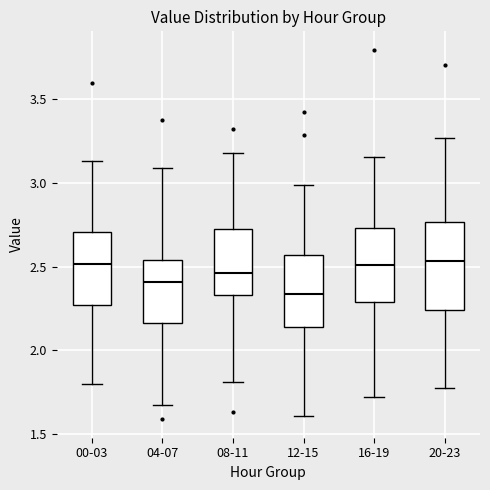

Reading left to right, read every box against the y-axis: the position of its median line, the range the box covers, and the ends of its whiskers. The values are not printed on the chart, so give them approximately, as read against the axis.

00-03: median 2.50, box 2.25 to 2.70, whiskers 1.80 to 3.15
04-07: median 2.40, box 2.15 to 2.55, whiskers 1.65 to 3.10
08-11: median 2.45, box 2.35 to 2.70, whiskers 1.80 to 3.20
12-15: median 2.35, box 2.15 to 2.55, whiskers 1.60 to 3.00
16-19: median 2.50, box 2.30 to 2.75, whiskers 1.70 to 3.15
20-23: median 2.55, box 2.25 to 2.75, whiskers 1.75 to 3.25